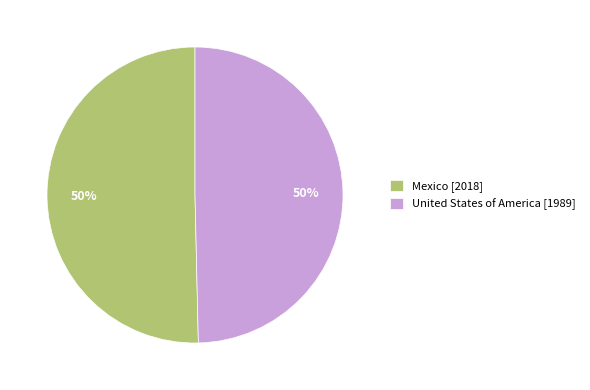

To the nearest percent, what portion does United States of America represent?

50%